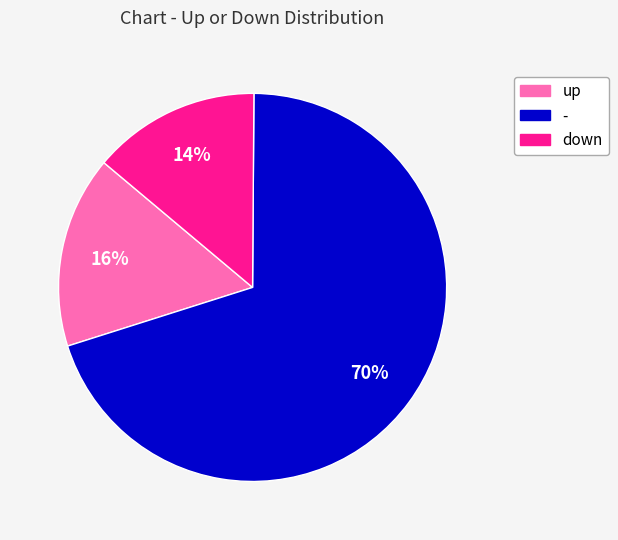

What percentage is the up slice, to the nearest percent?

16%